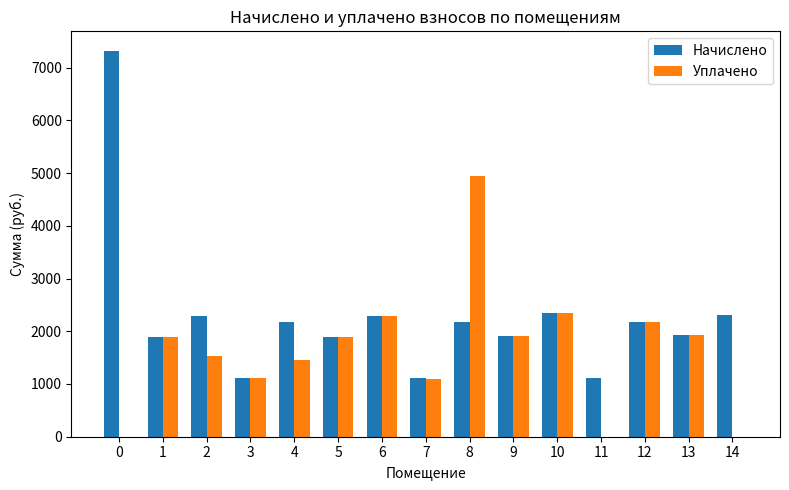

Which series has the largest total across all categories?

Начислено